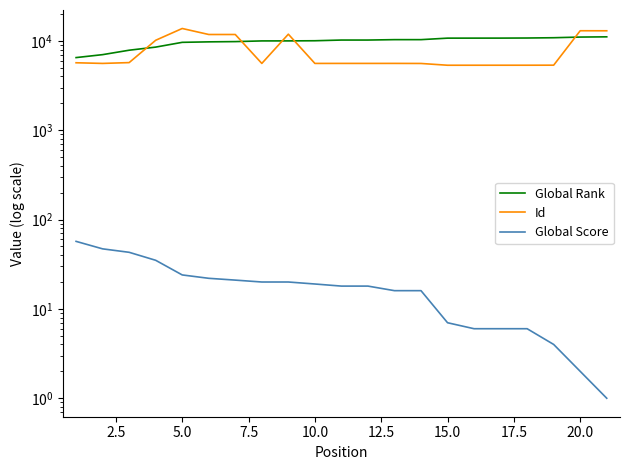

What is the sum of all Global Rank values?

206219